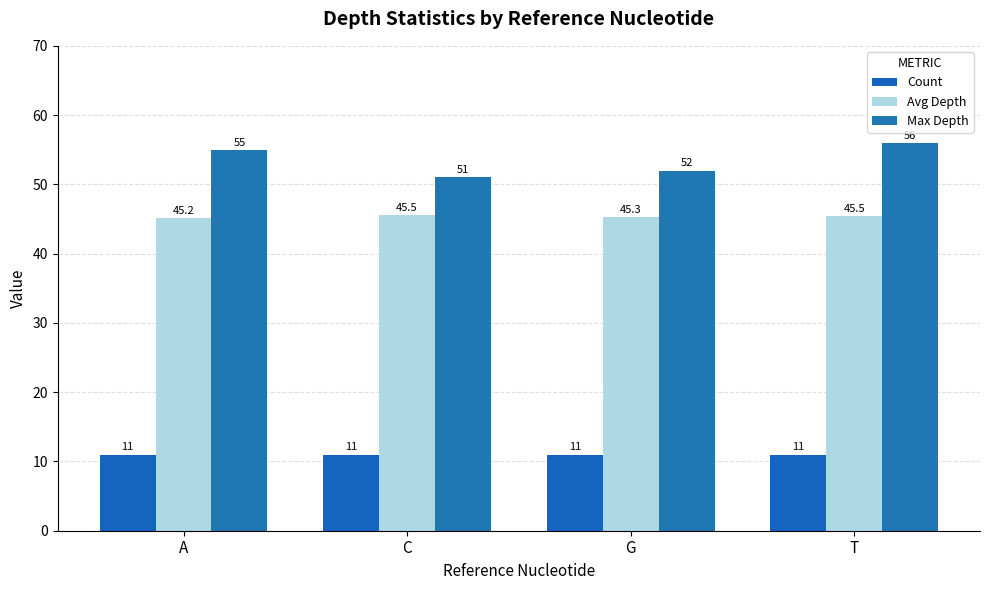

What is the minimum value for Avg Depth?

45.2